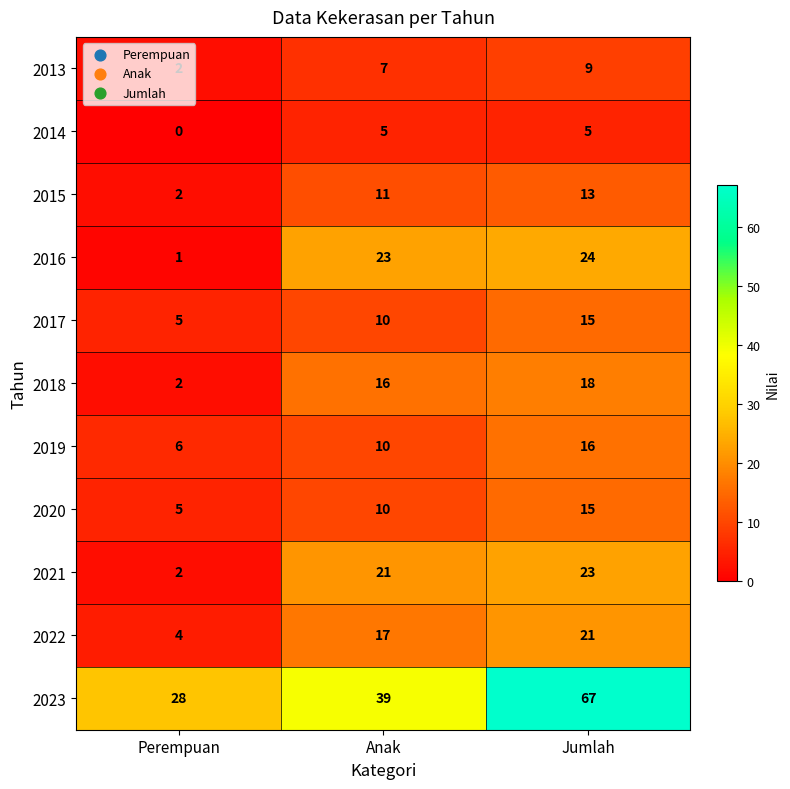

True or false: 2013 has a value of 13 at Jumlah.

False